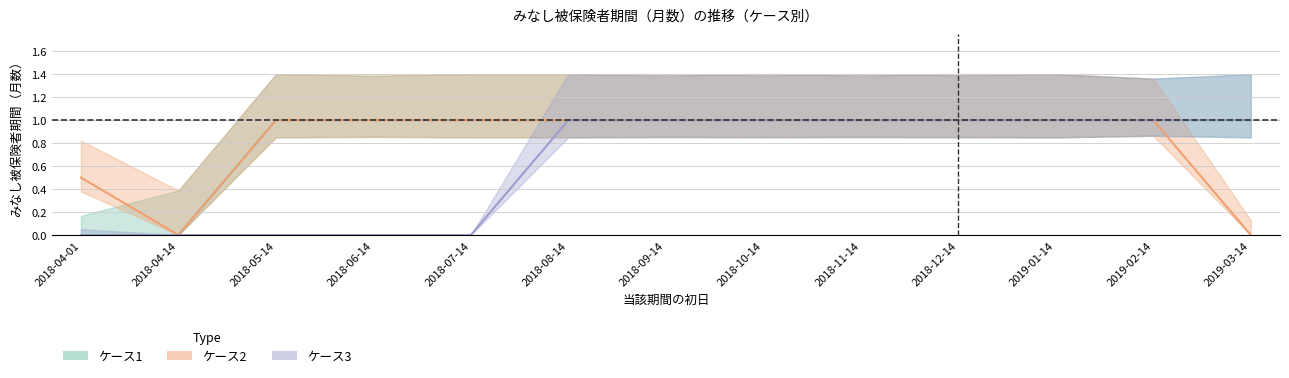

True or false: case1_months and case3_months cross at least once.

False